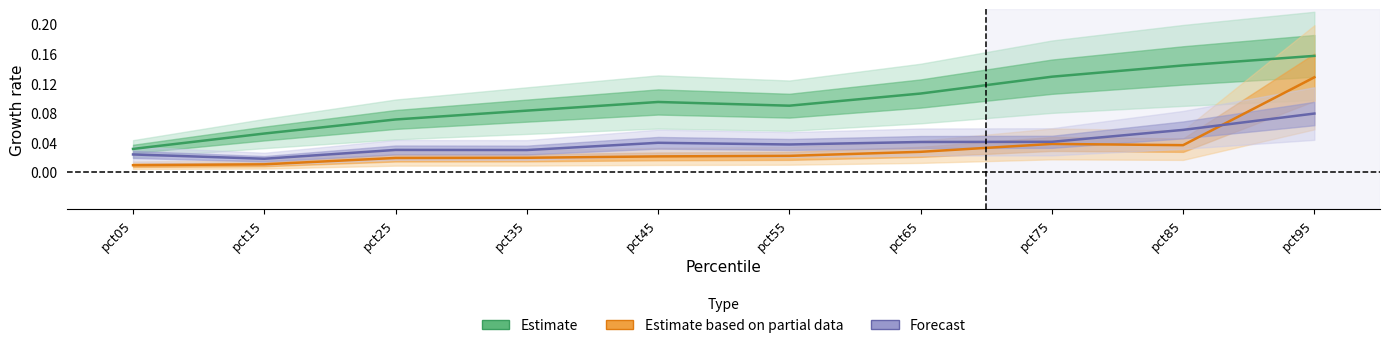

True or false: Estimate based on partial data has more than 0 points higher than both neighbors.

True